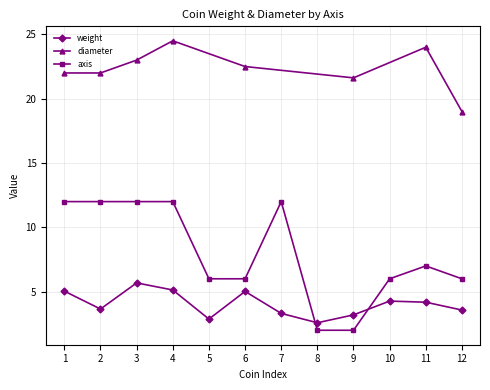

What is the value of the axis point at the 8th from the left?

2.0